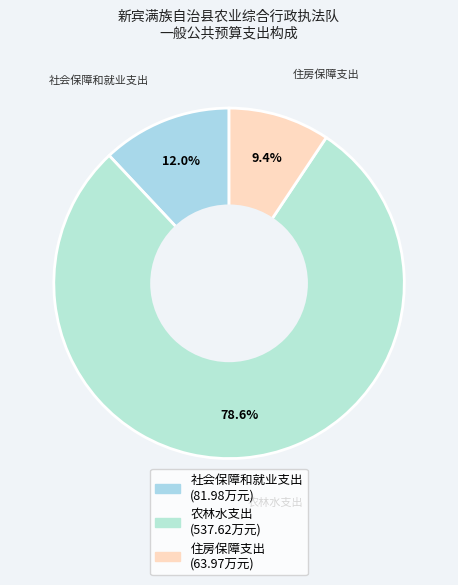

The 农林水支出 slice represents 86% of the pie. True or false?

False